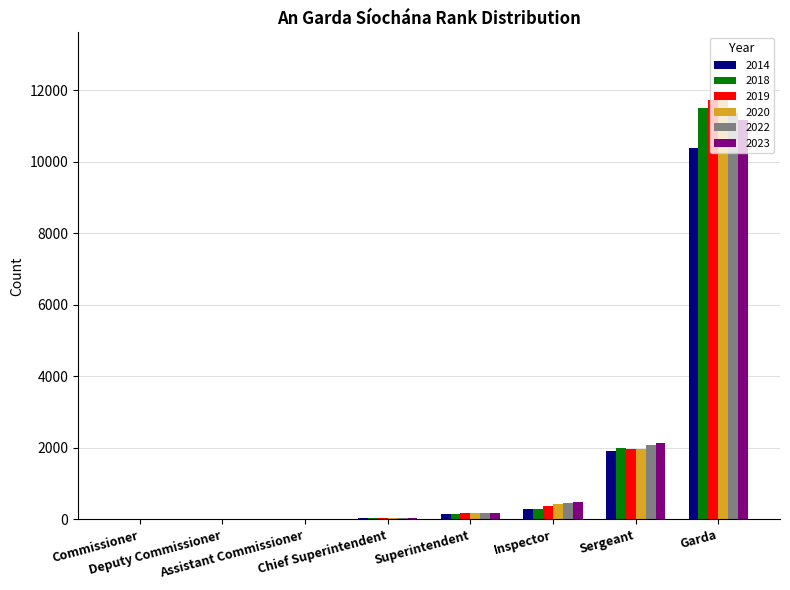

What is the greatest value displayed?

11848